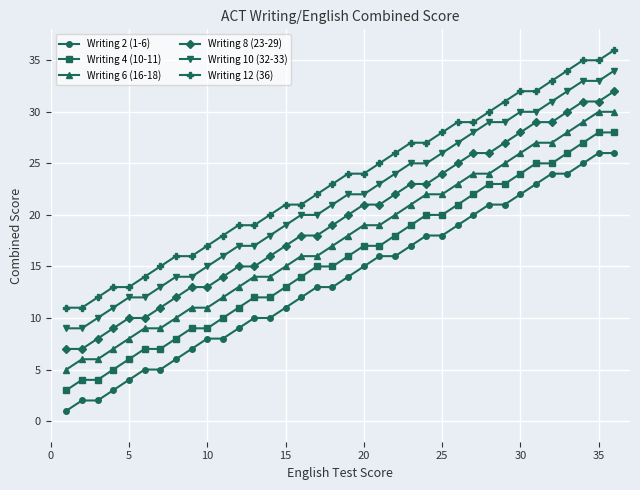

Which series has the largest total across all categories?

Writing 12 (36)